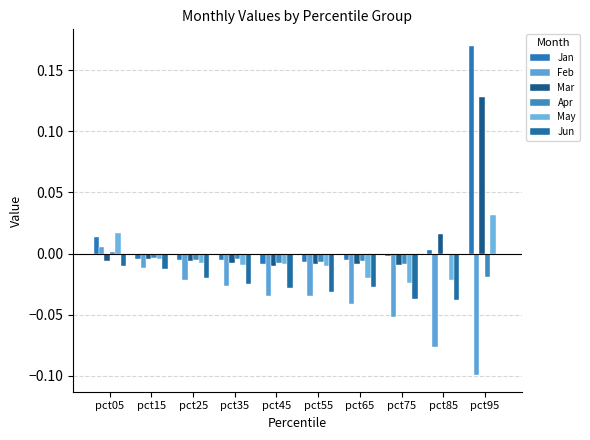

What is the smallest value displayed?

-0.1